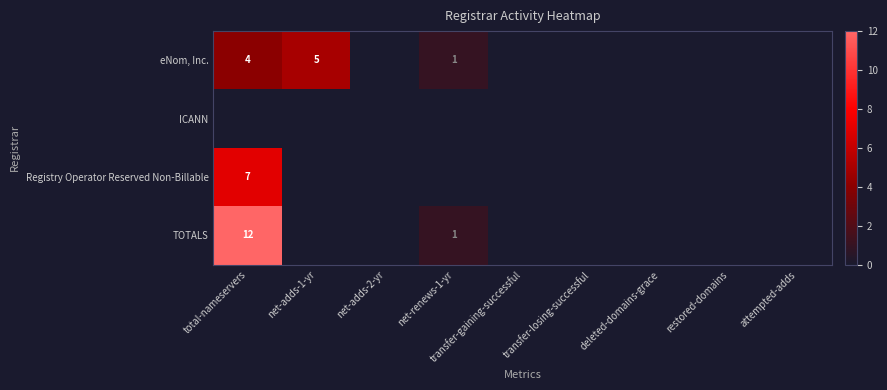

What is the total value across all series at net-adds-1-yr?

5